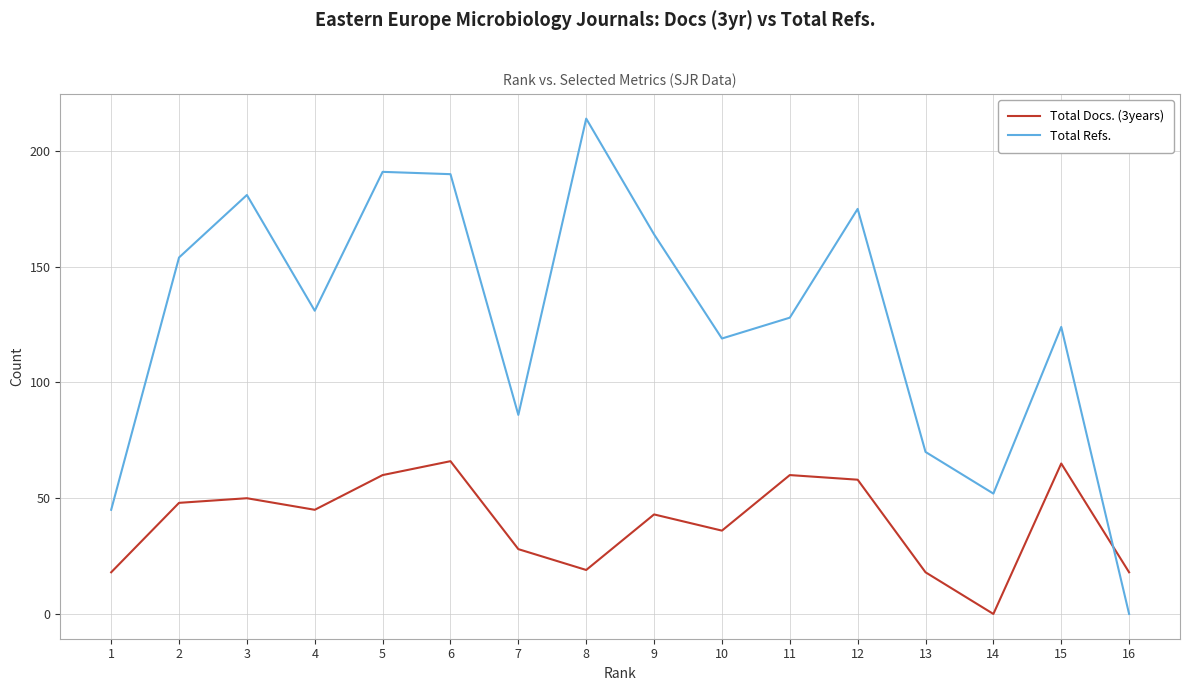

Between 3 and 6, which series saw the biggest shift?

Total Docs. (3years)